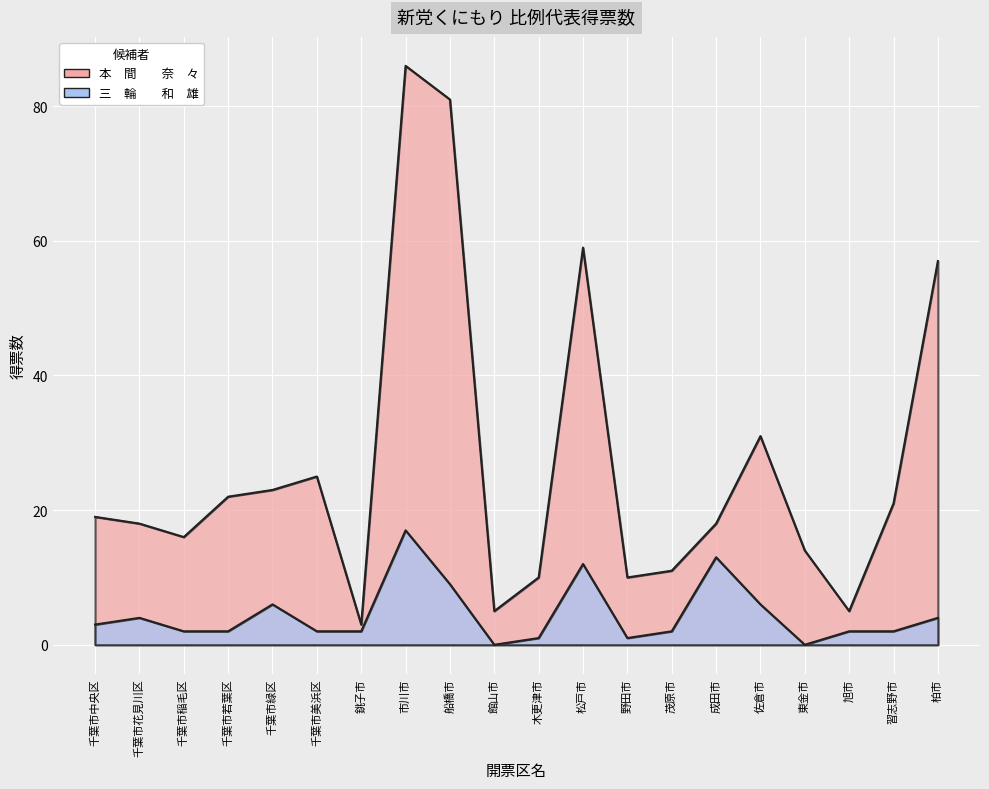

How many interior local peaks does the 三　輪　　和　雄 series have?

5